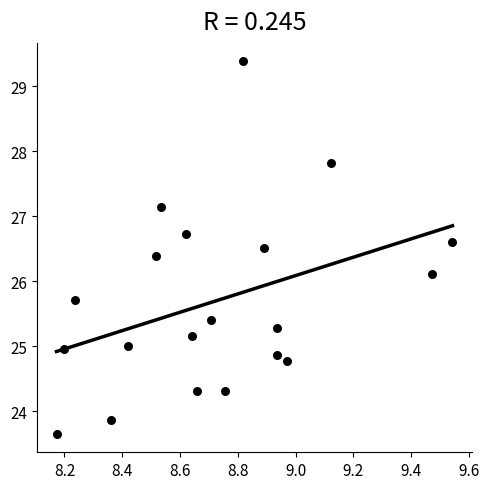

What Y value in the scatter plot is closest to 26?

26.1